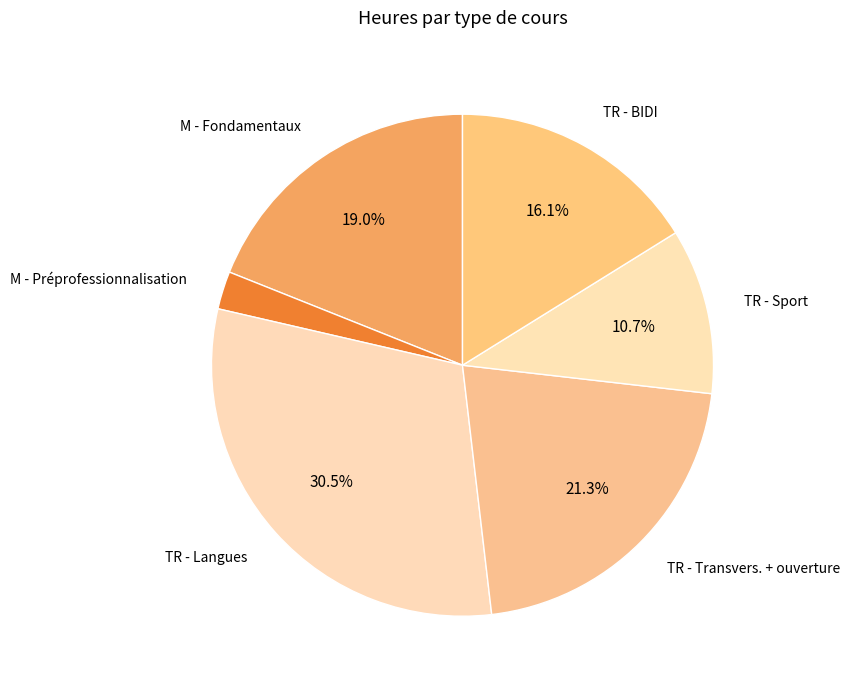

How many slices are in this pie chart?

6